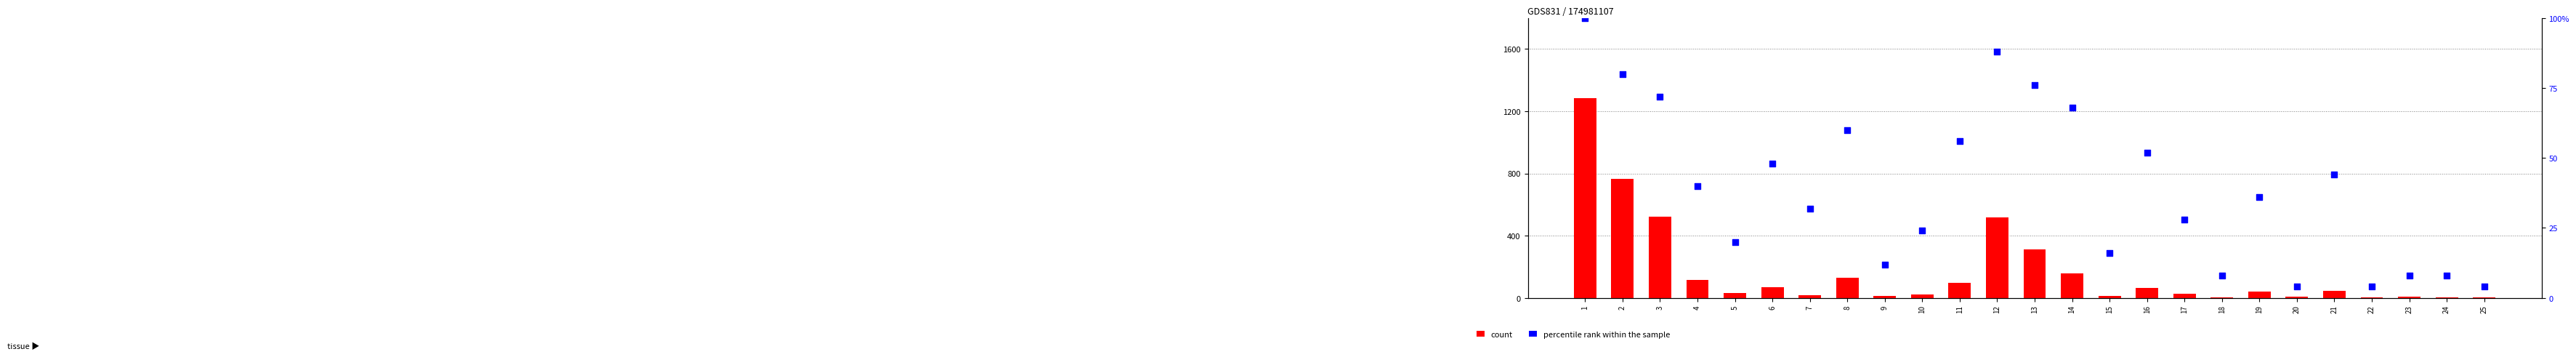

Which series has the largest total across all categories?

count